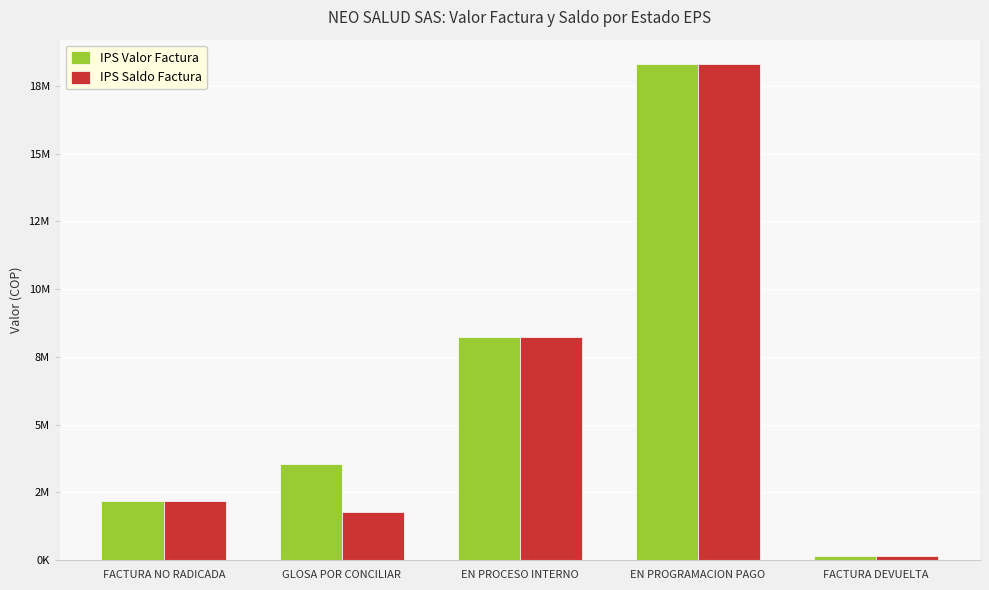

Reading left to right, what are all the values shown in this chart?

IPS Valor Factura: 2191691	3556344	8225022	18284823	146588
IPS Saldo Factura: 2191691	1778172	8225022	18284823	146588